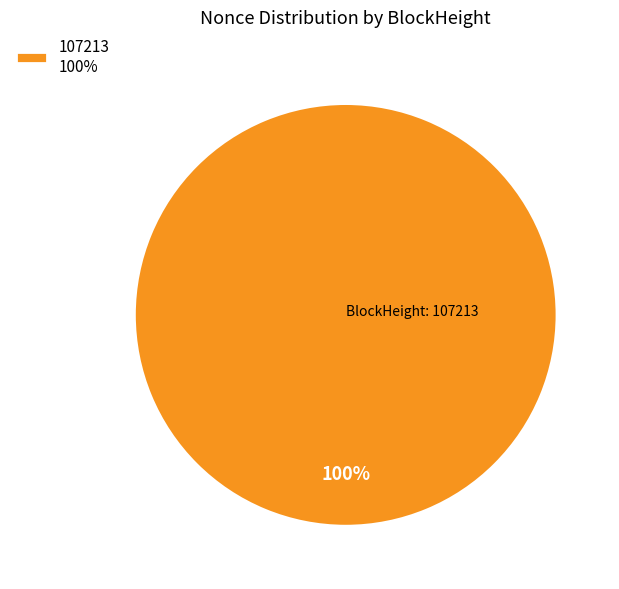

Is it true that 107213 100% is 100% of the pie?

True